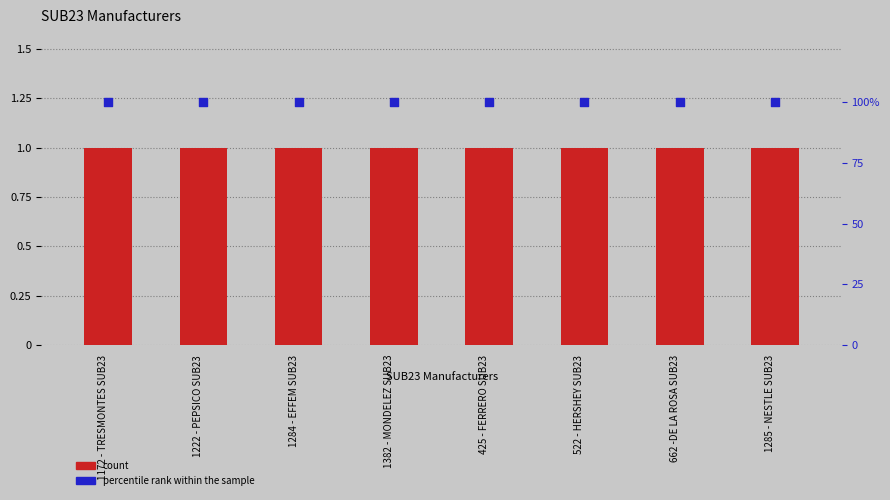

Which series reaches the minimum Y coordinate?

count